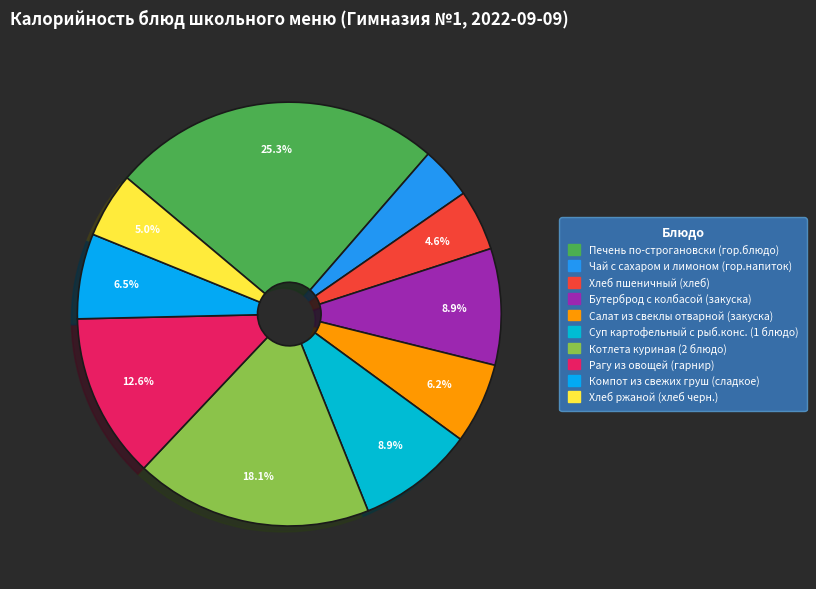

What percentage do Чай с сахаром и лимоном (гор.напиток) and Рагу из овощей (гарнир) together represent?

16.6%